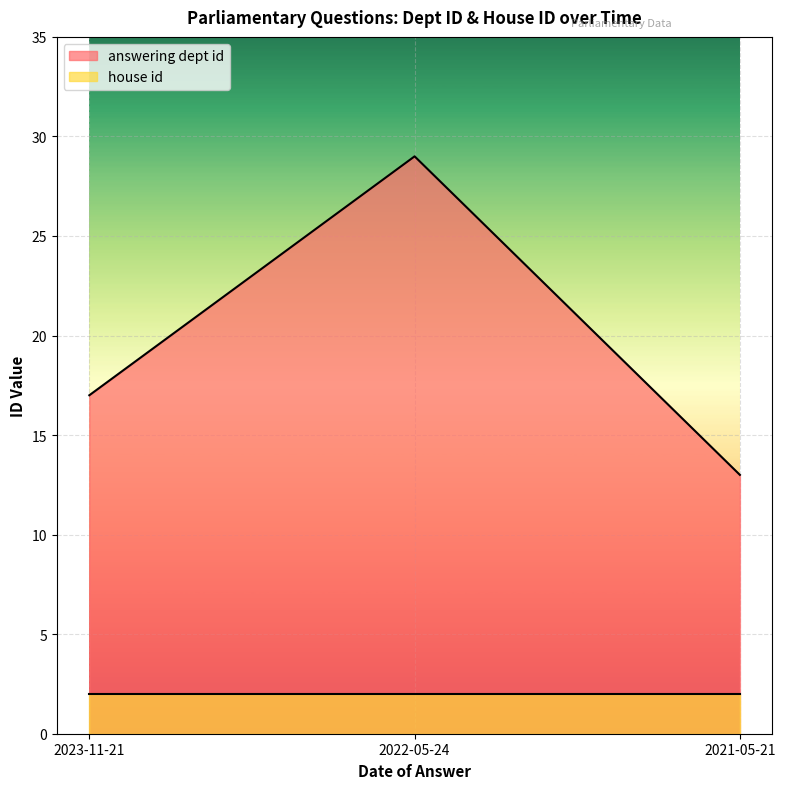

What is the minimum value for answering dept id?

13